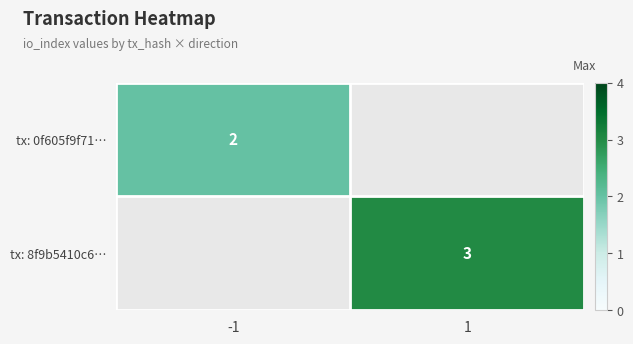

The value of tx: 8f9b5410c6… at 1 is 3. True or false?

True